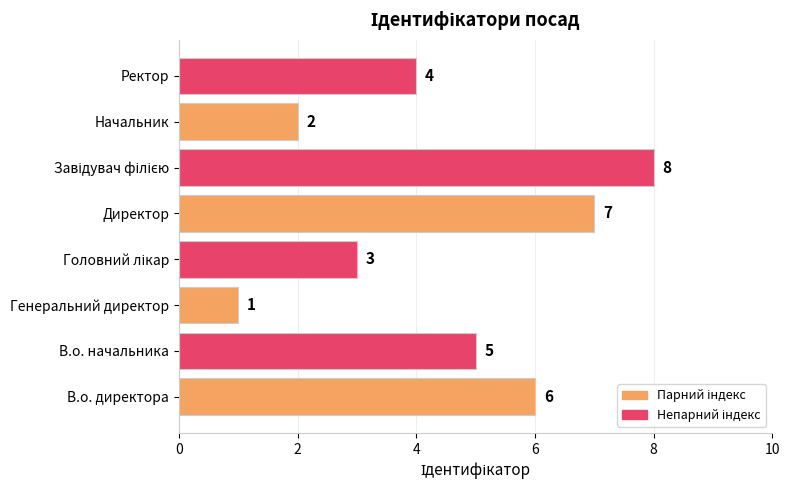

Between В.о. начальника and В.о. директора, which is larger?

В.о. директора